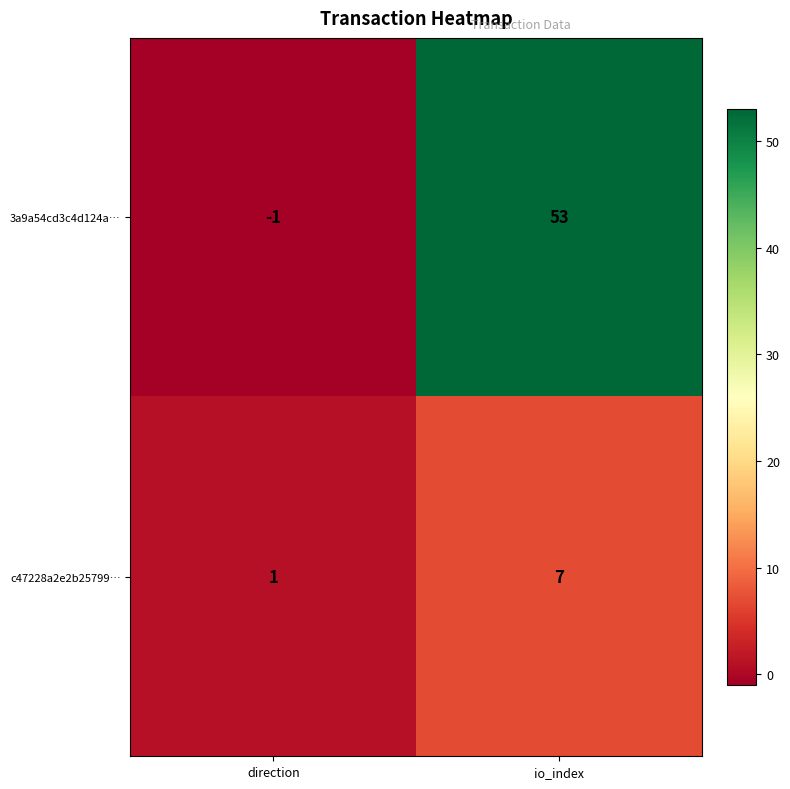

What is the sum of all 3a9a54cd3c4d124a… values?

52